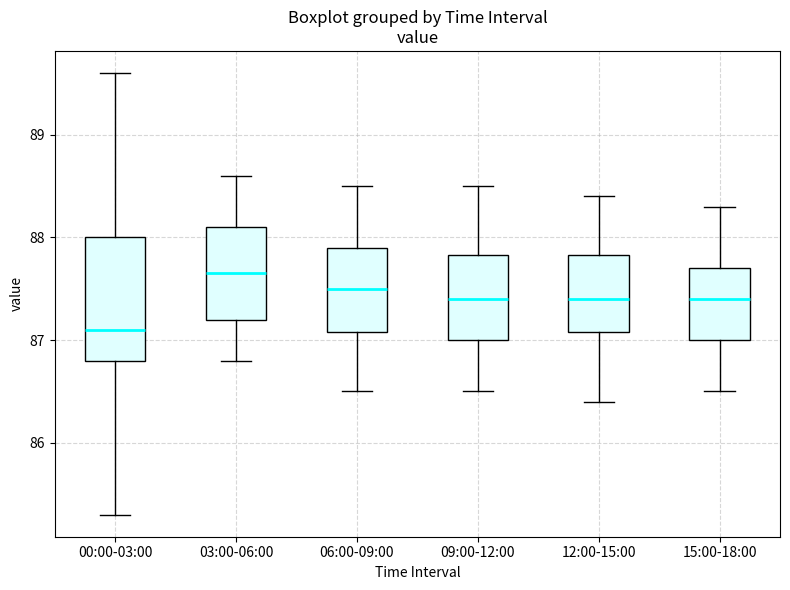

Which box is the tallest, from its lower edge to its upper edge?

00:00-03:00